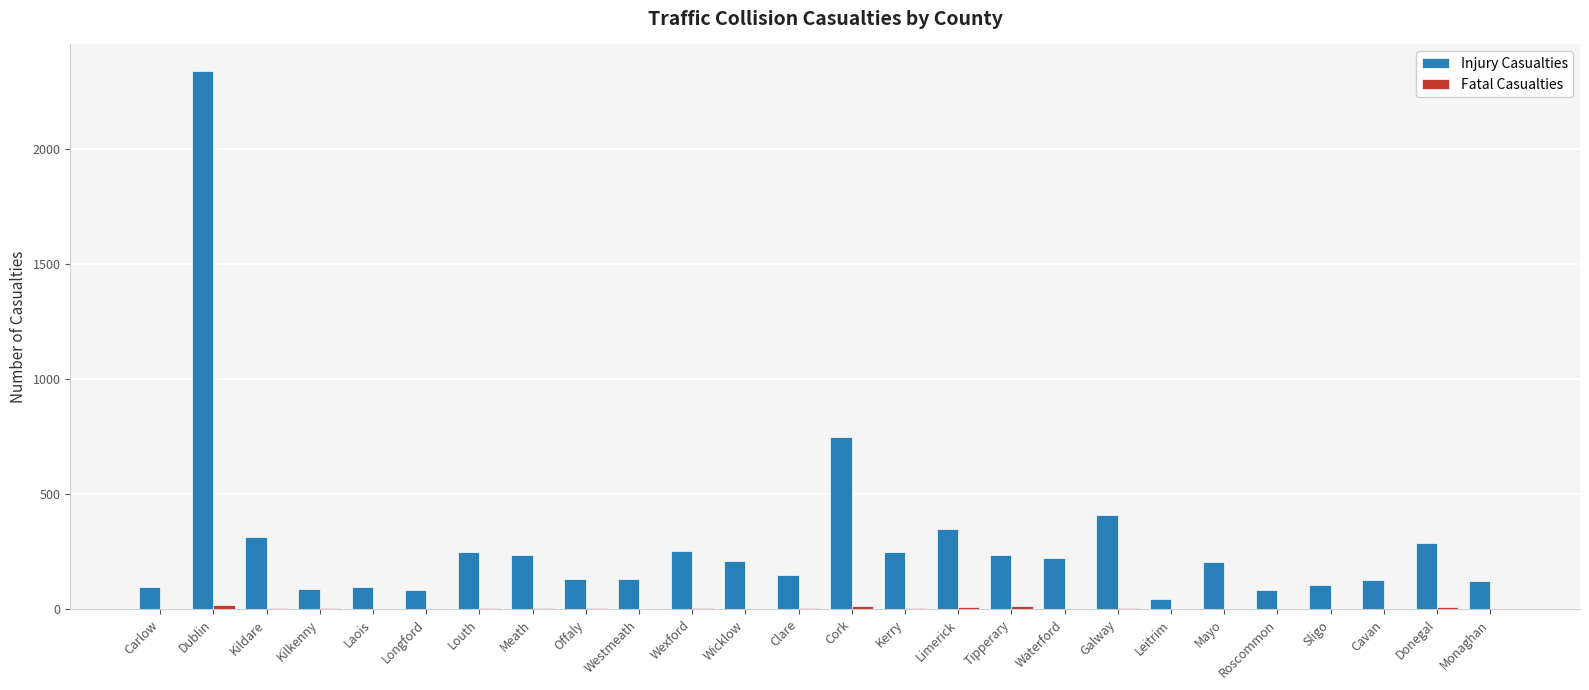

Where is Injury Casualties nearest to the value 1191?

Cork